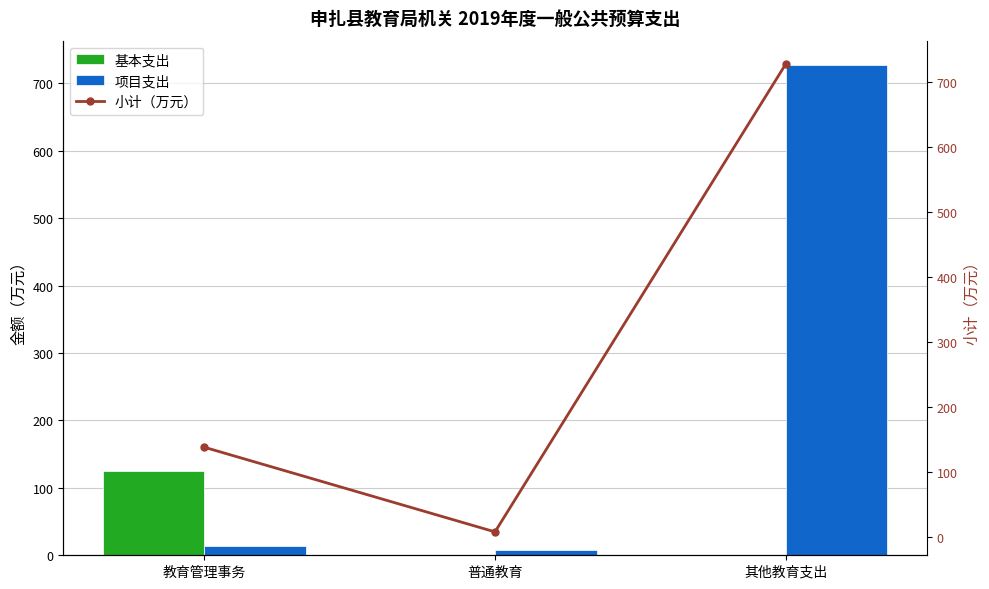

What is the sum of the 项目支出 values at 教育管理事务 and 其他教育支出?

740.1